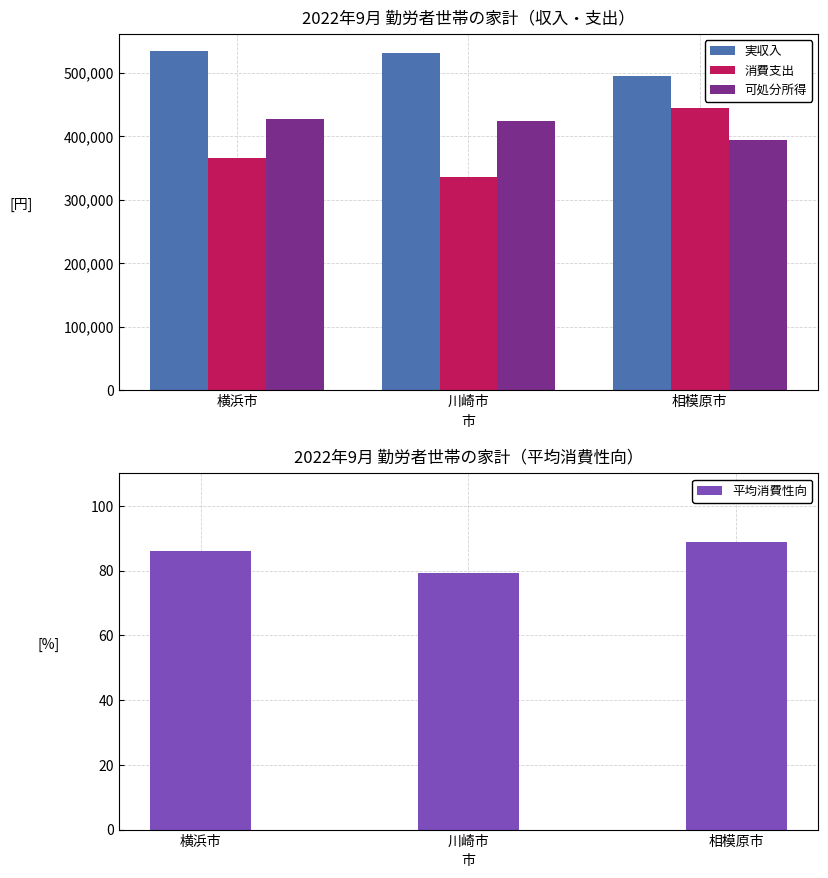

At which category does the chart reach its peak across all series?

横浜市